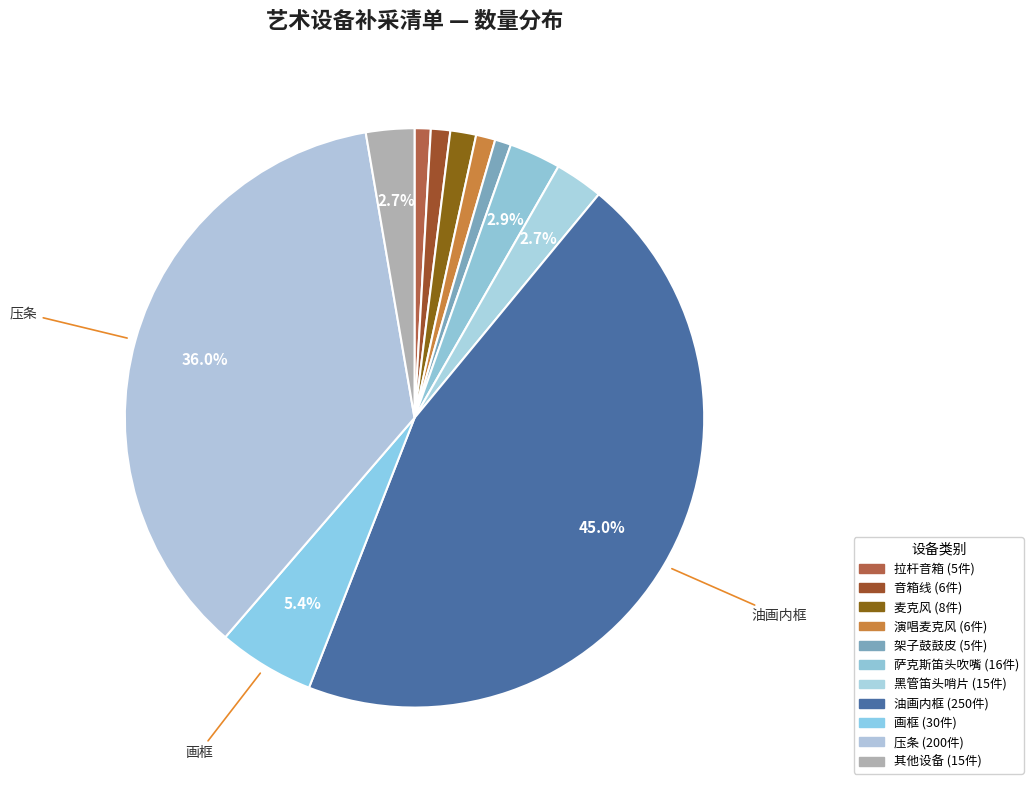

How many slices are in this pie chart?

11